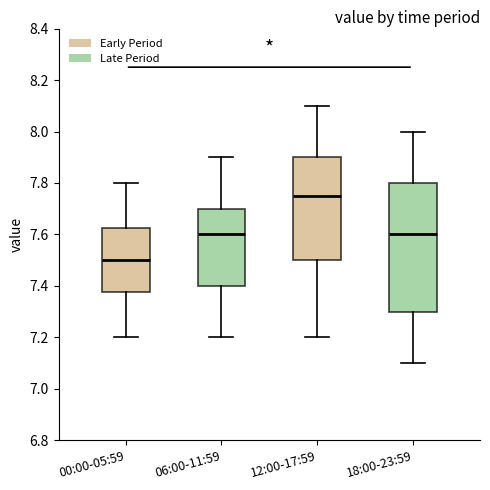

Which box has the highest median line?

12:00-17:59